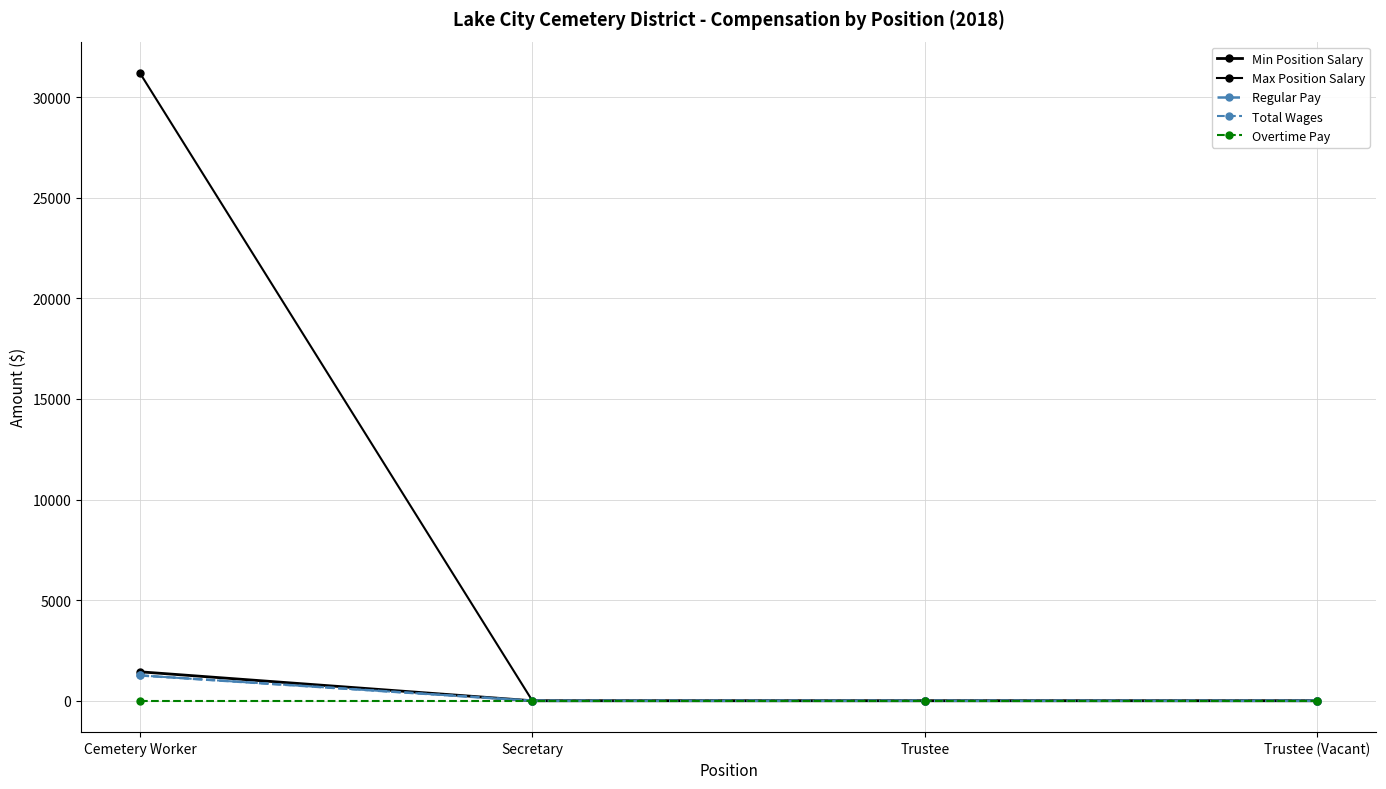

Is this an area chart (filled region under the line)?

No